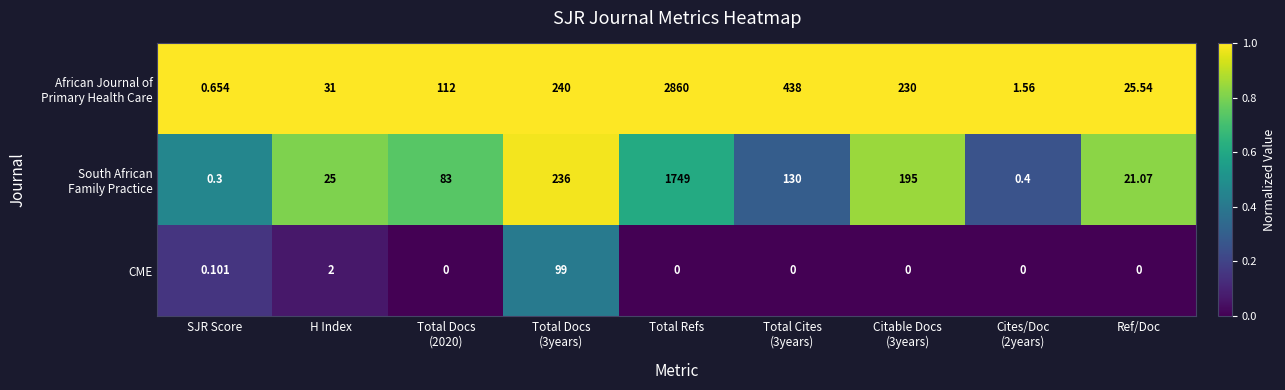

What is the difference between the highest and lowest values at Total Docs
(2020)?

112.0